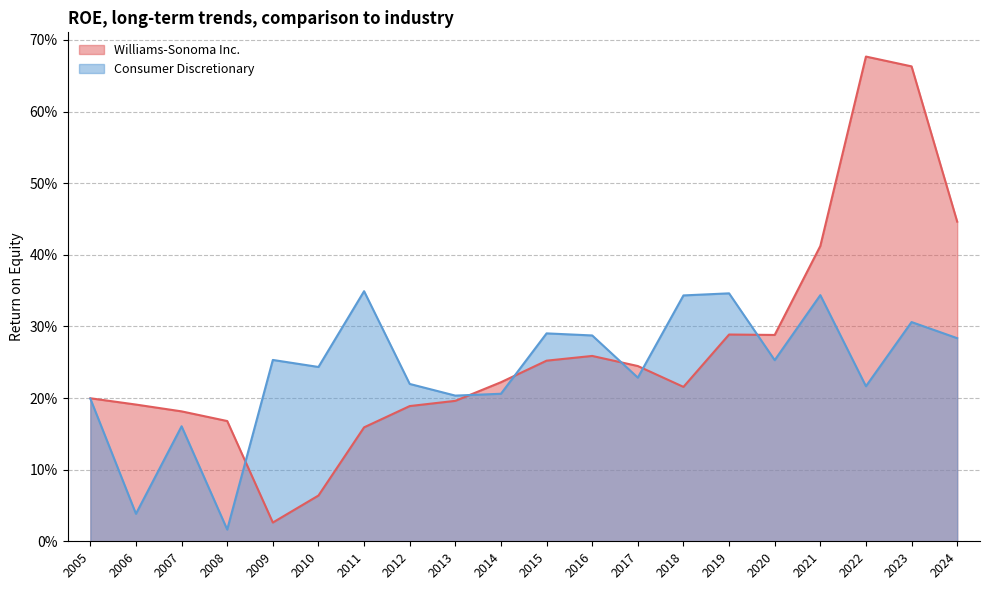

Is the value of Williams-Sonoma Inc. at 2014 greater than the value of Consumer Discretionary at 2010?

No